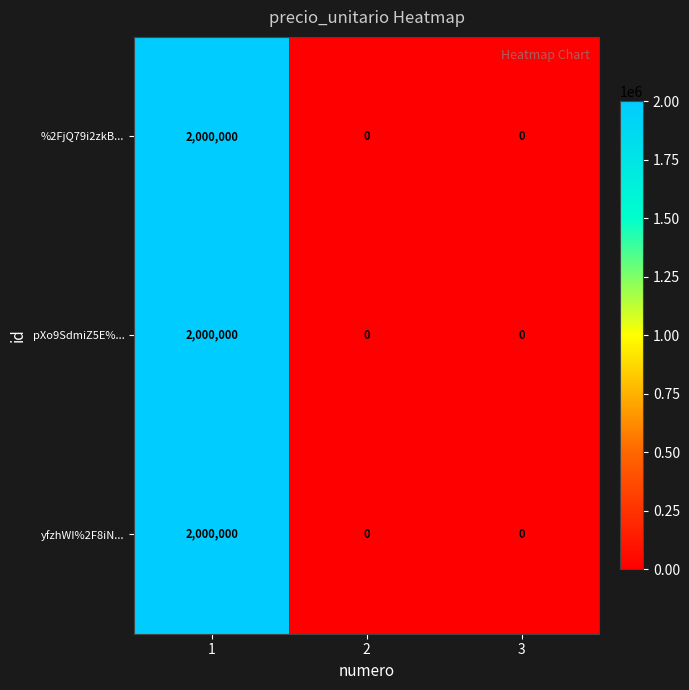

What is the highest value of the %2FjQ79i2zkB... series?

2000000